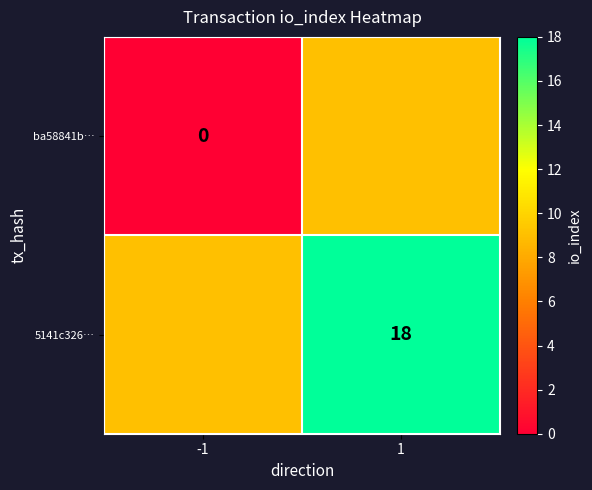

Is the value of ba58841b… at -1 greater than the value of 5141c326… at 1?

No